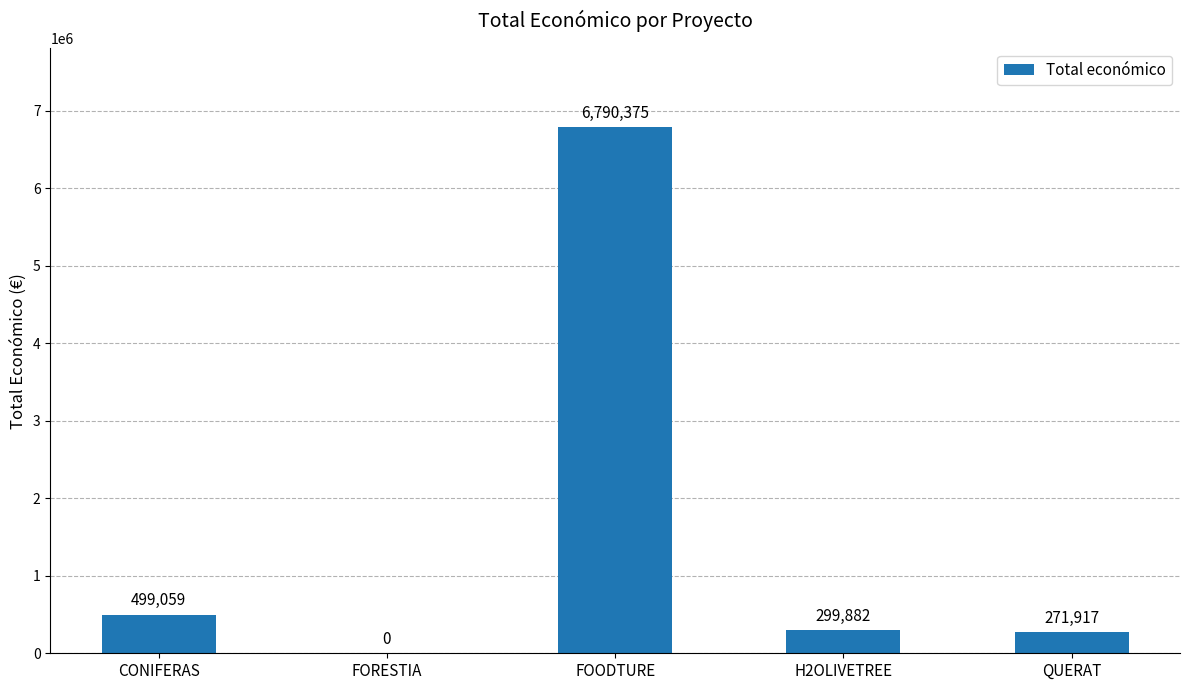

What is the difference between the values at H2OLIVETREE and FOODTURE?

6490493